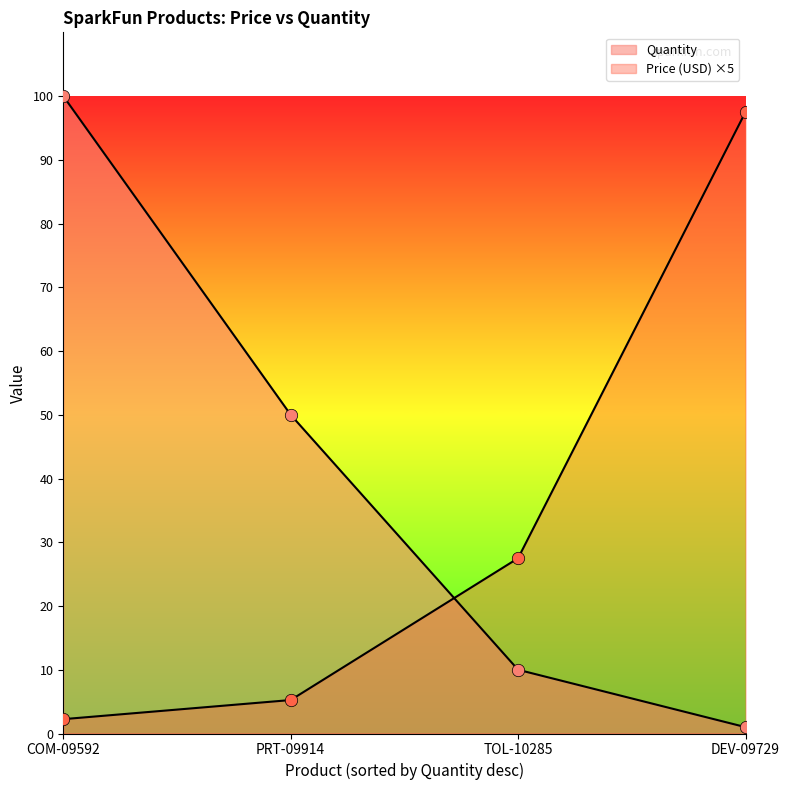

Which series contains the highest Y value?

Quantity